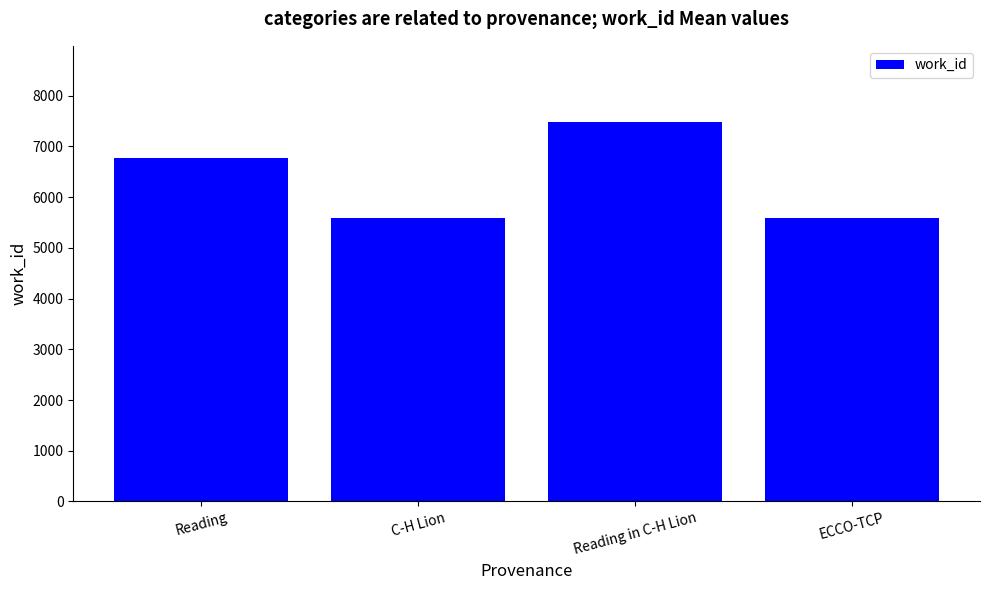

True or false: the data shows 11086.6 at Reading.

False